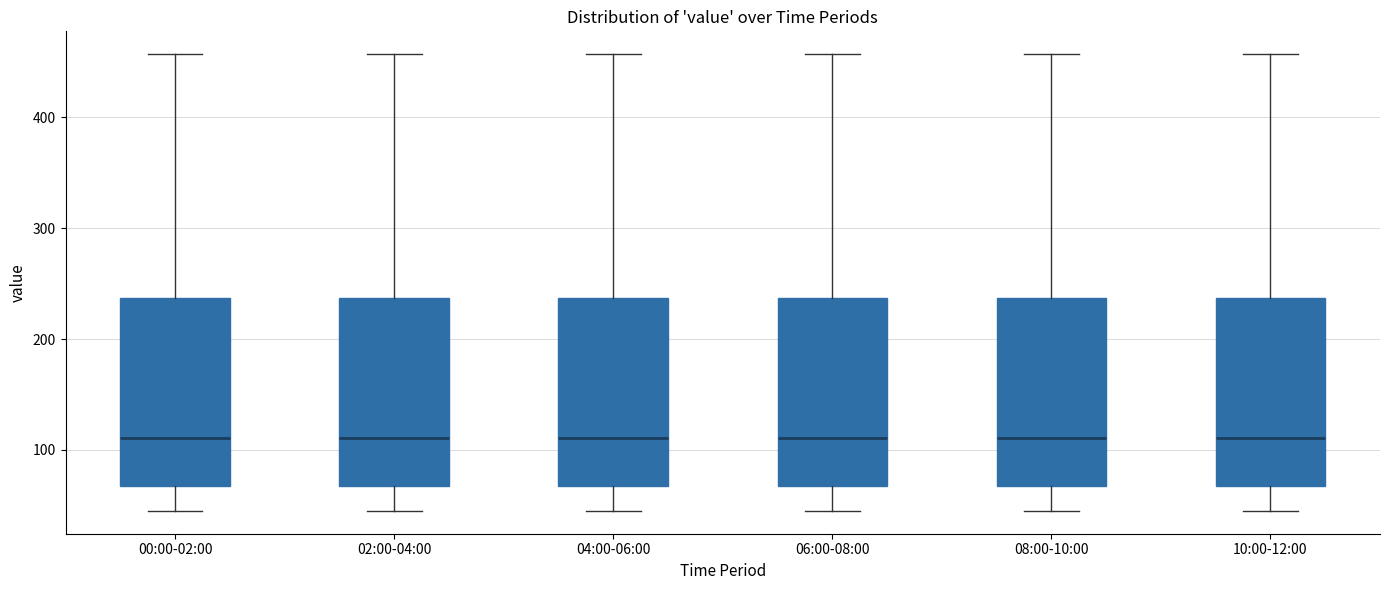

Reading left to right, transcribe this box plot: for each box, give where its median line is, the range the box spans, and where its two whiskers end, as read against the y-axis. The values are not printed on the chart, so give them approximately, as read against the axis.

00:00-02:00: median 110, box 70 to 240, whiskers 40 to 460
02:00-04:00: median 110, box 70 to 240, whiskers 40 to 460
04:00-06:00: median 110, box 70 to 240, whiskers 40 to 460
06:00-08:00: median 110, box 70 to 240, whiskers 40 to 460
08:00-10:00: median 110, box 70 to 240, whiskers 40 to 460
10:00-12:00: median 110, box 70 to 240, whiskers 40 to 460